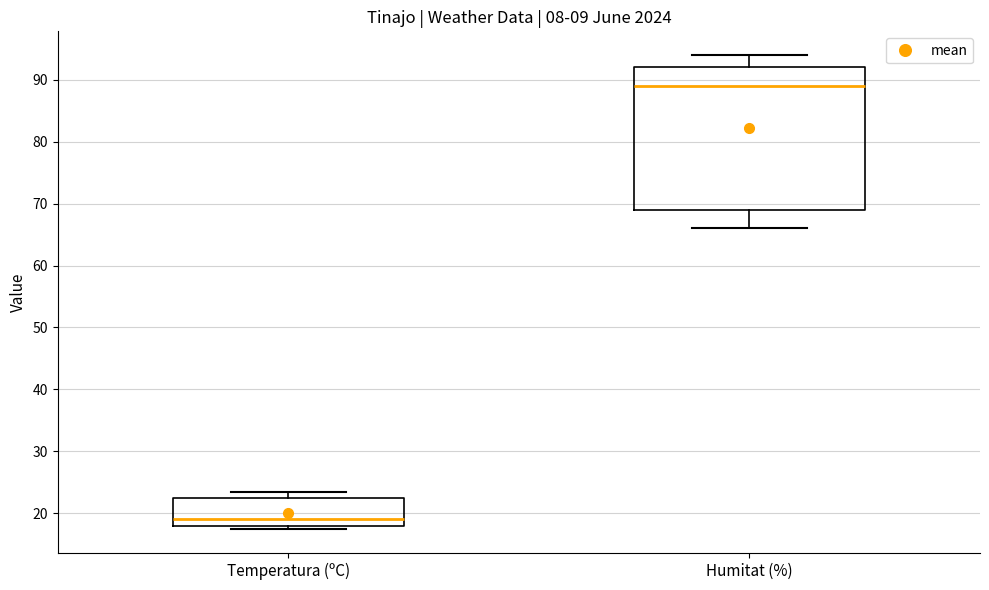

Which box is the tallest, from its lower edge to its upper edge?

Humitat (%)